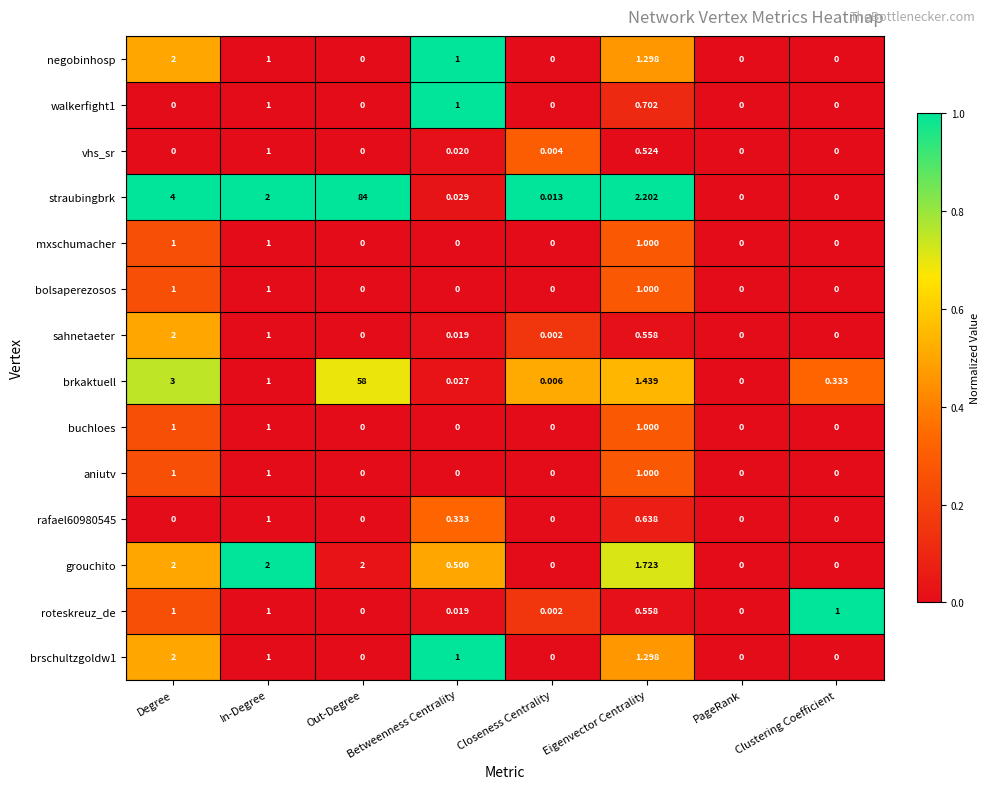

At which label is sahnetaeter closest to 1?

In-Degree